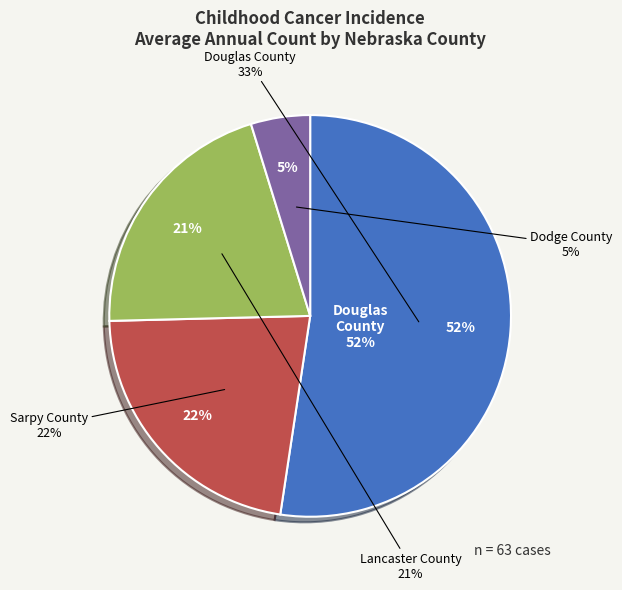

Count the number of slices in the pie.

4